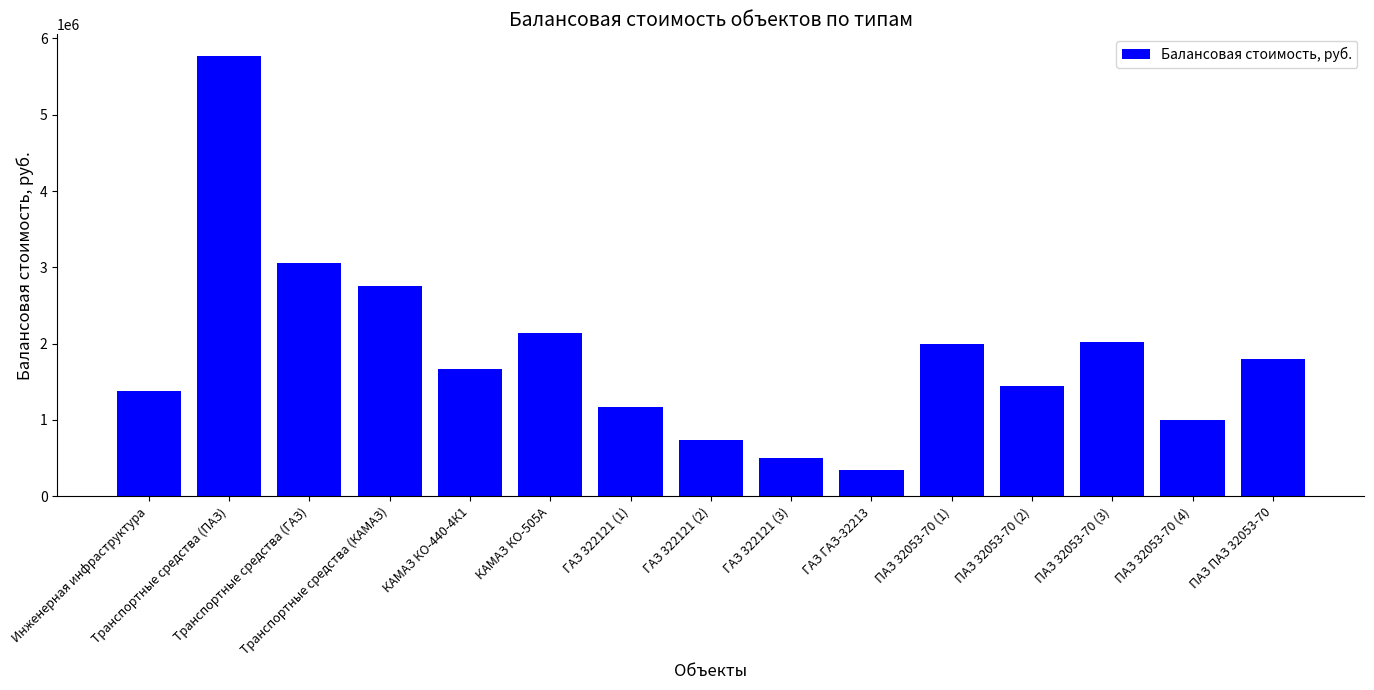

What is the label of the 2nd bar from the left?

Транспортные средства (ПАЗ)